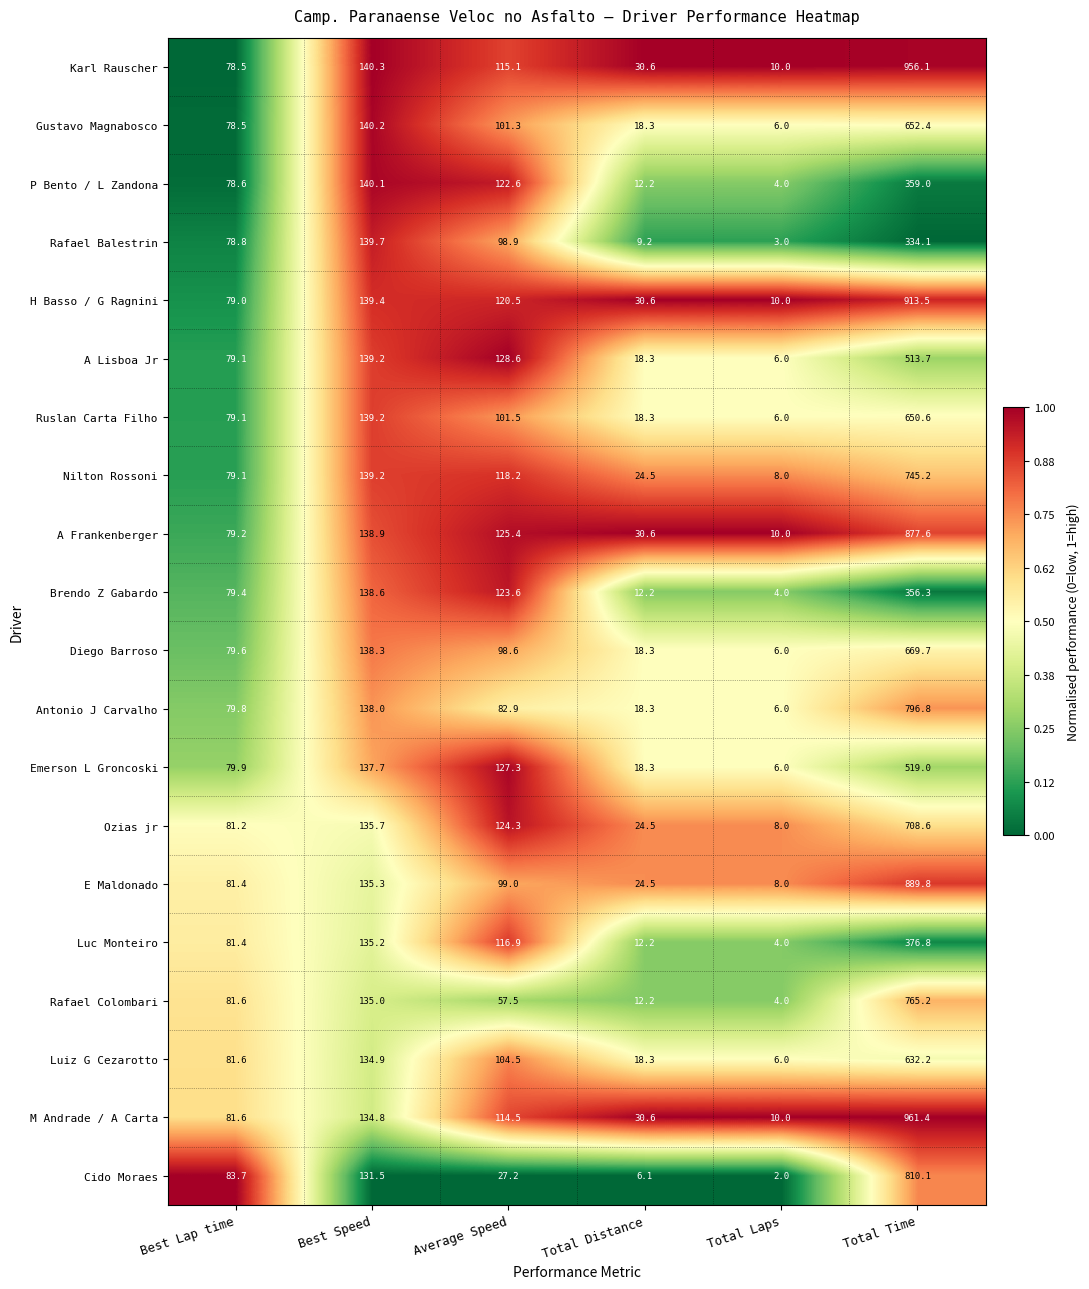

What value does the Nilton Rossoni series have at Best Lap time?

79.1